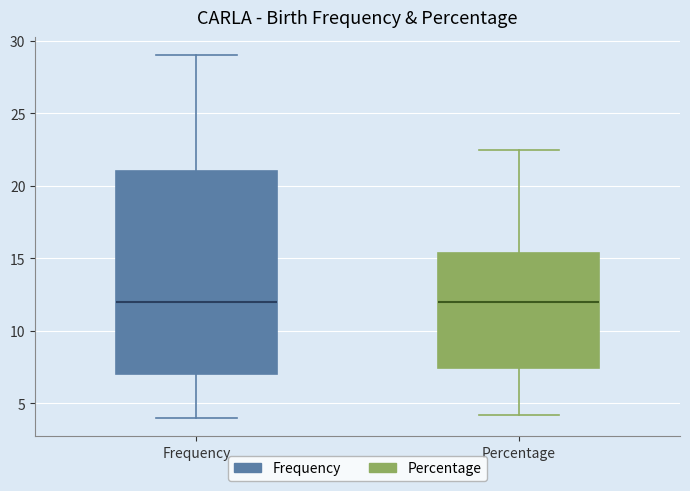

Reading left to right, read every box against the y-axis: the position of its median line, the range the box covers, and the ends of its whiskers. The values are not printed on the chart, so give them approximately, as read against the axis.

Frequency: median 12.0, box 7.0 to 21.0, whiskers 4.0 to 29.0
Percentage: median 12.0, box 7.5 to 15.5, whiskers 4.0 to 22.5